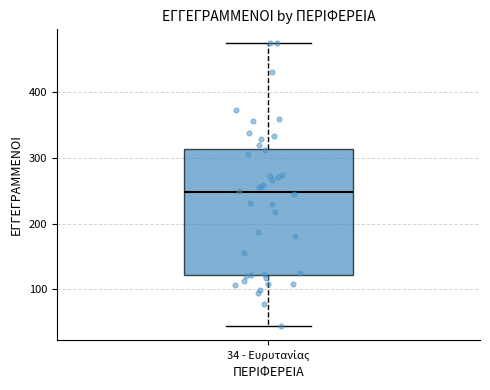

Read this box plot against the y-axis: the position of the median line, the range covered by the box, and the ends of both whiskers. The values are not printed on the chart, so give them approximately, as read against the axis.

median 250, box 120 to 310, whiskers 50 to 470